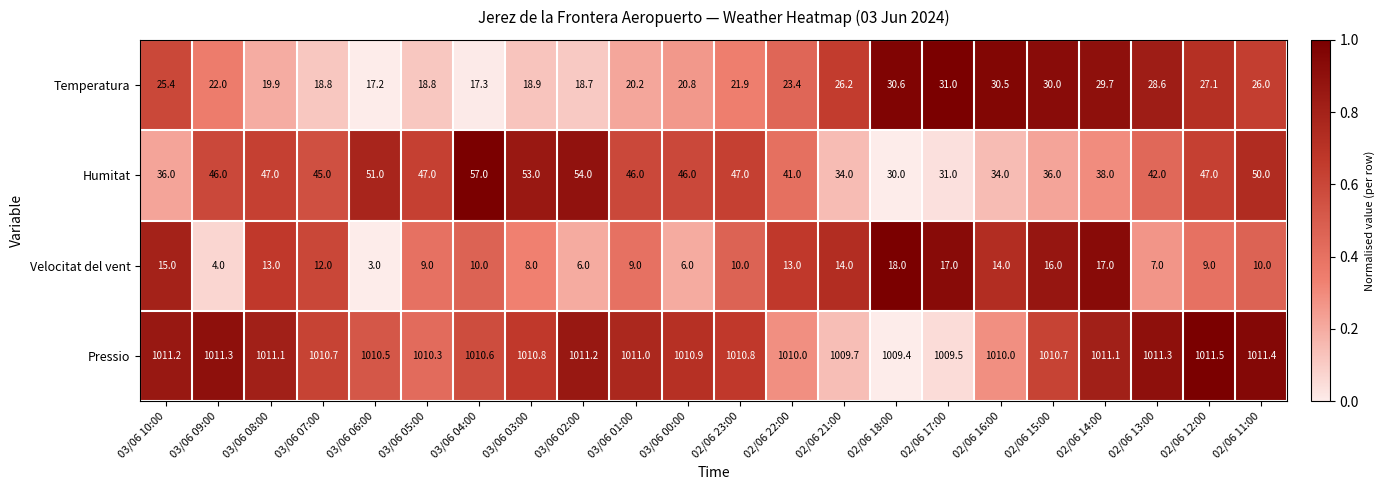

The Humitat series shows 47.0 at 02/06 12:00. True or false?

True